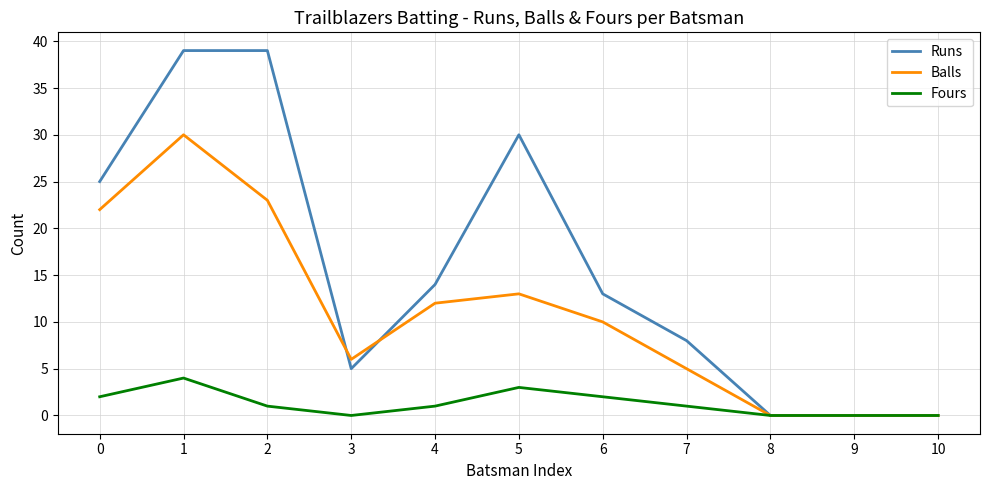

Reading left to right, what are all the values shown in this chart?

Runs: 25	39	39	5	14	30	13	8	0	0	0
Balls: 22	30	23	6	12	13	10	5	0	0	0
Fours: 2	4	1	0	1	3	2	1	0	0	0